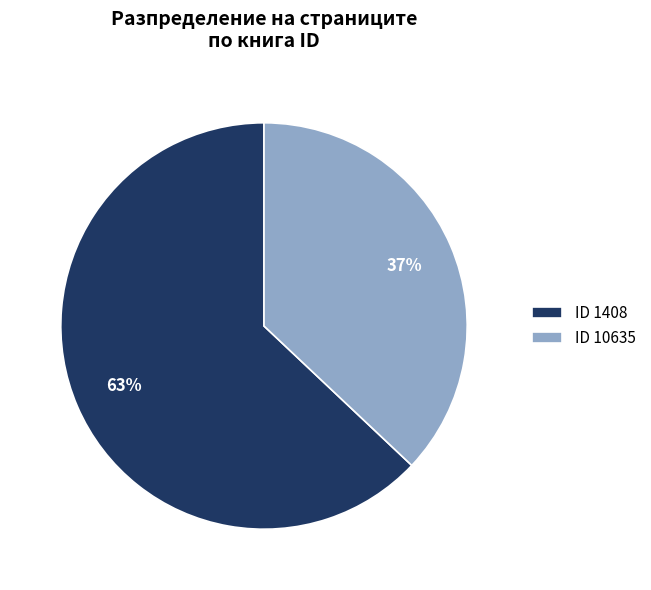

Which slice is the smallest?

ID 10635